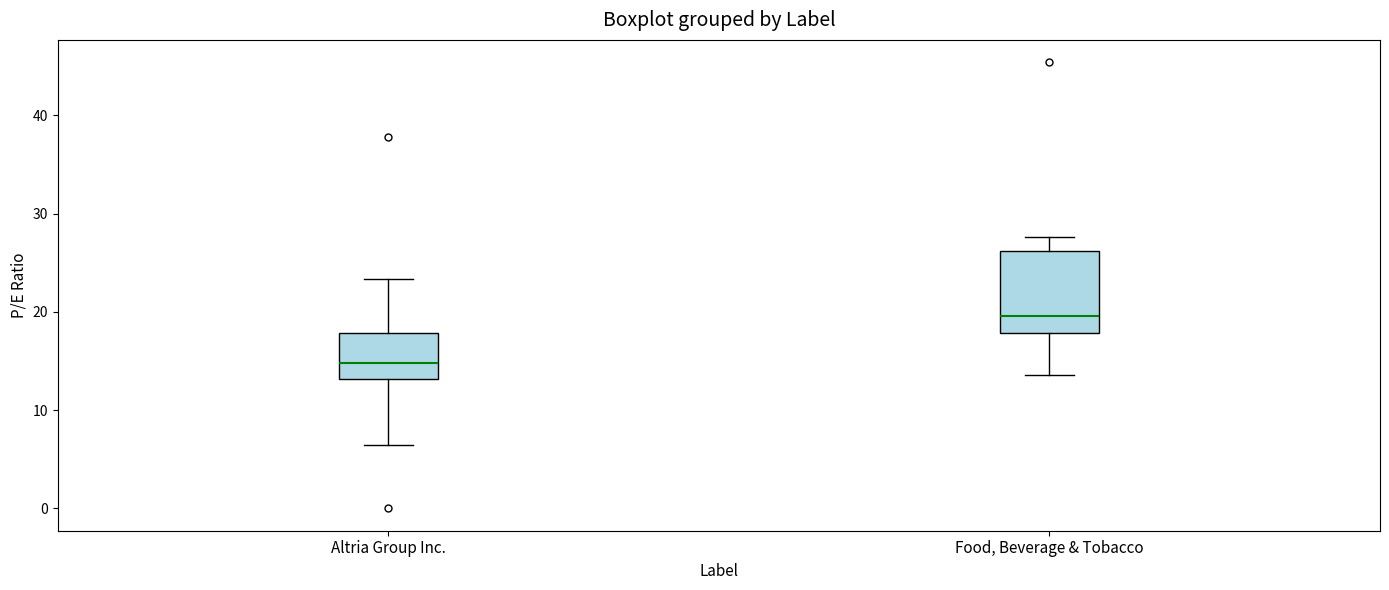

Reading left to right, read every box against the y-axis: the position of its median line, the range the box covers, and the ends of its whiskers. The values are not printed on the chart, so give them approximately, as read against the axis.

Altria Group Inc.: median 15, box 13 to 18, whiskers 6 to 23
Food, Beverage & Tobacco: median 20, box 18 to 26, whiskers 14 to 28